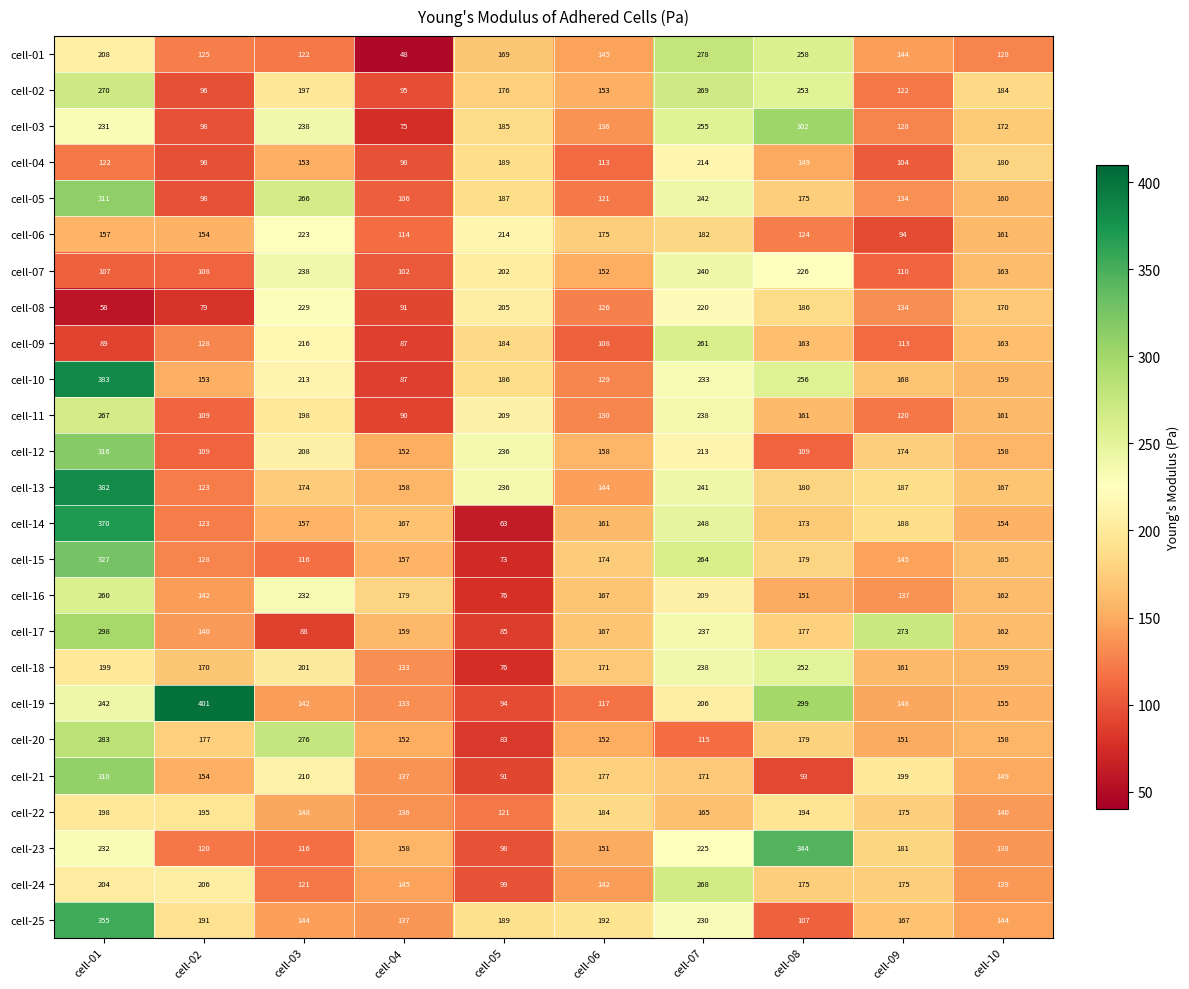

Rank the series by their maximum value, from lowest to highest.

cell-22, cell-04, cell-06, cell-08, cell-07, cell-18, cell-16, cell-09, cell-11, cell-24, cell-02, cell-01, cell-20, cell-17, cell-03, cell-21, cell-05, cell-12, cell-15, cell-23, cell-25, cell-14, cell-13, cell-10, cell-19